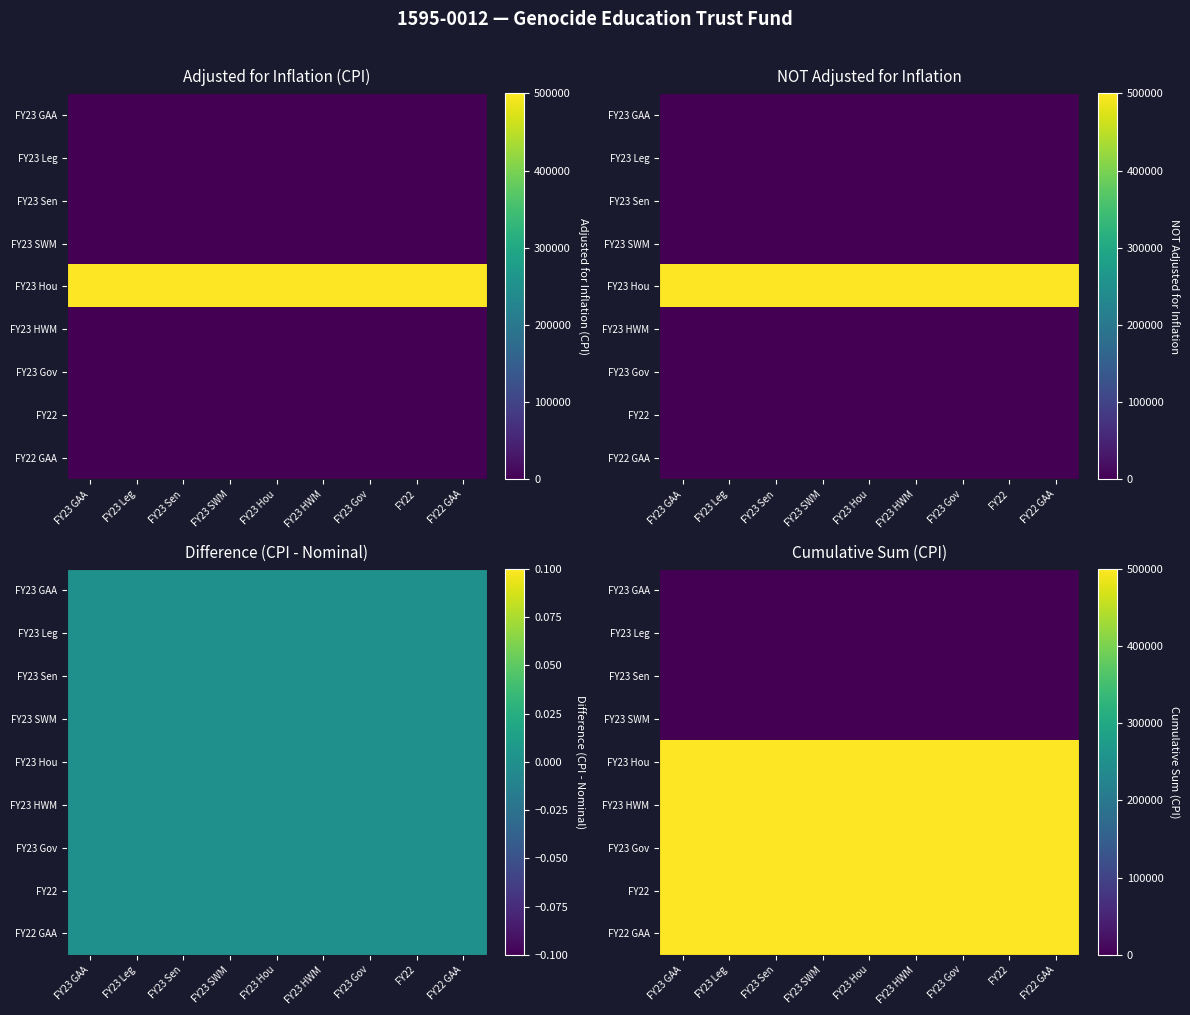

What is the maximum value shown in the chart?

500000